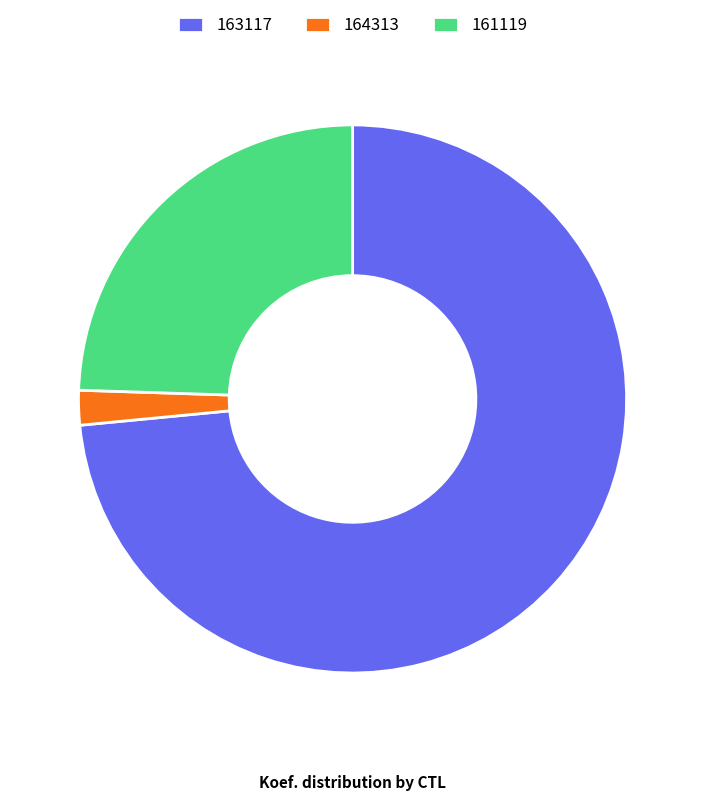

Count the number of slices in the pie.

3